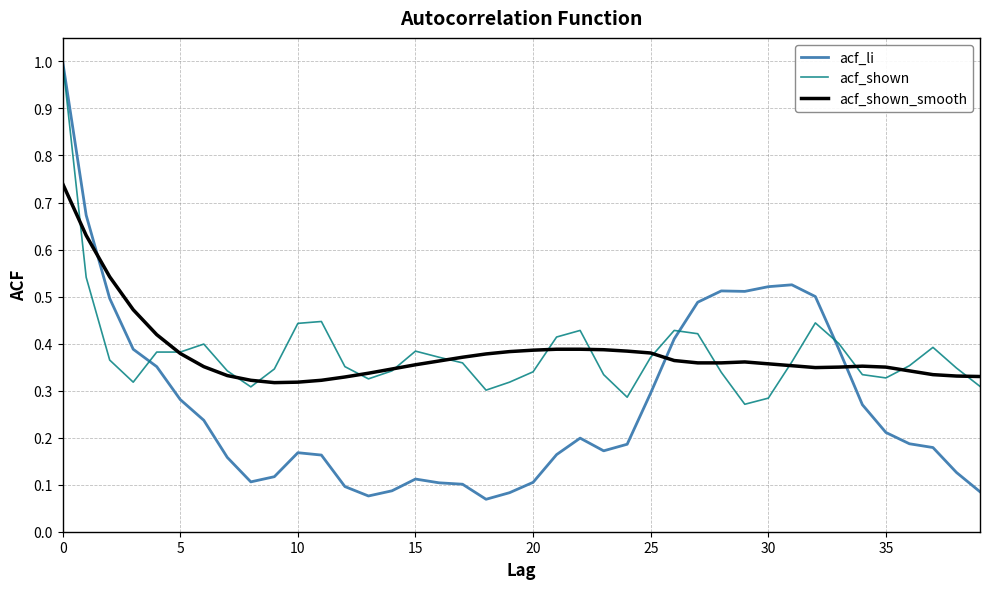

What is the sum of all acf_li values?

10.9